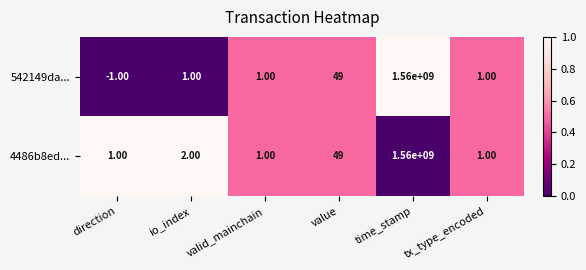

Which series has the widest spread of values?

542149da...